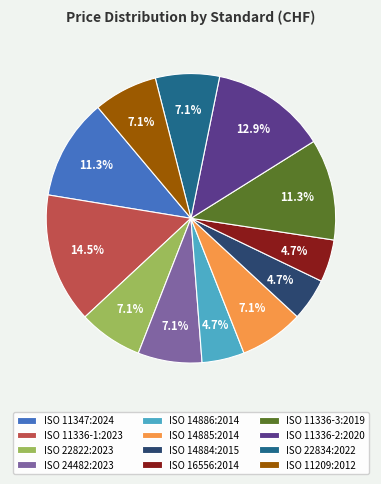

How much of the chart is everything except ISO 16556:2014?

95.3%